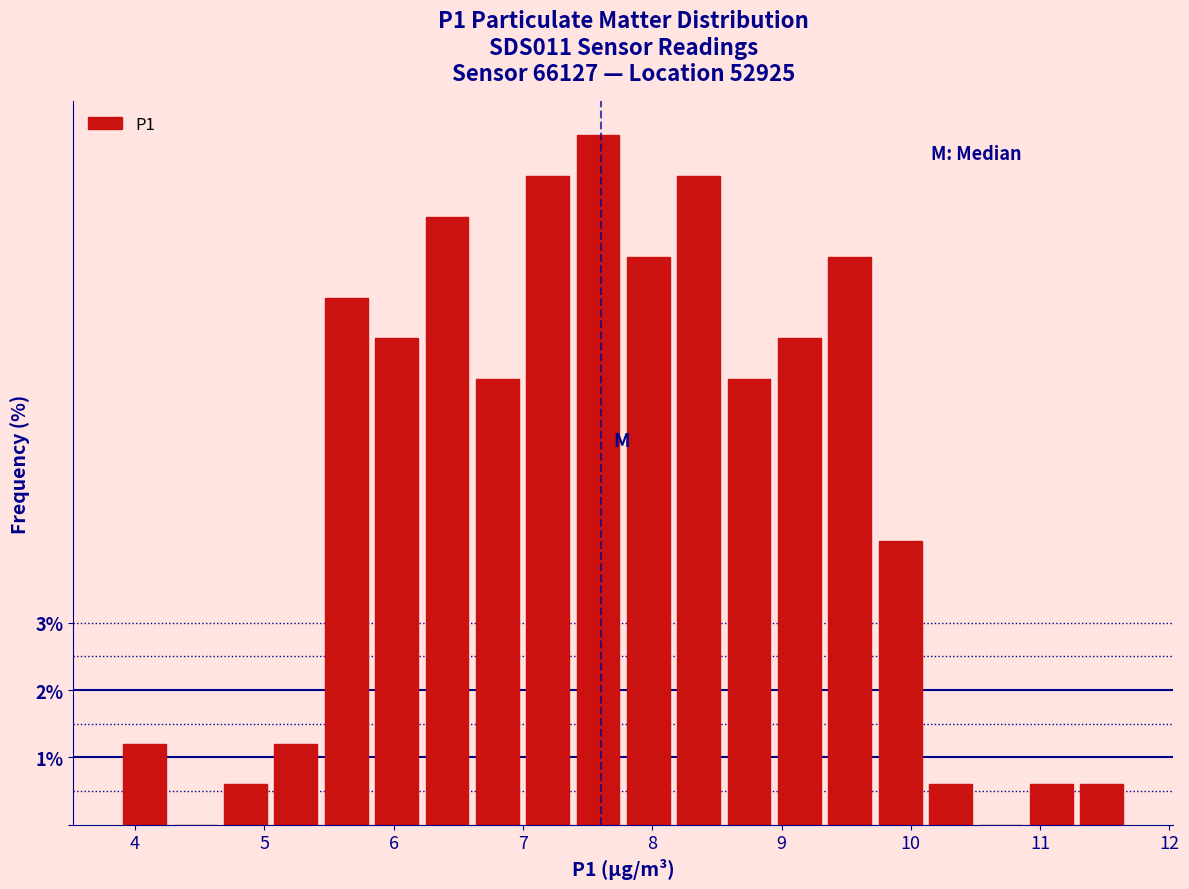

Read against the x-axis, roughly where is the centre of the tallest bar?

7.6